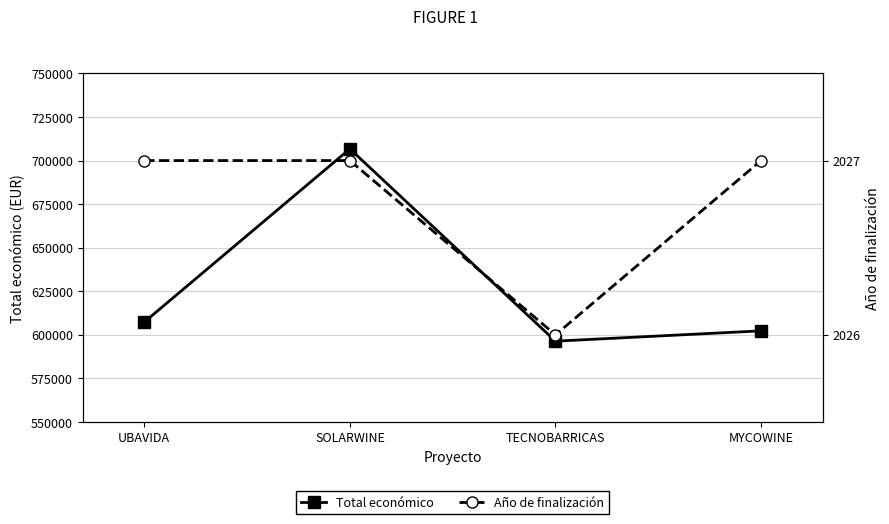

Rank the series by their average value, from highest to lowest.

Total económico, Año de finalización